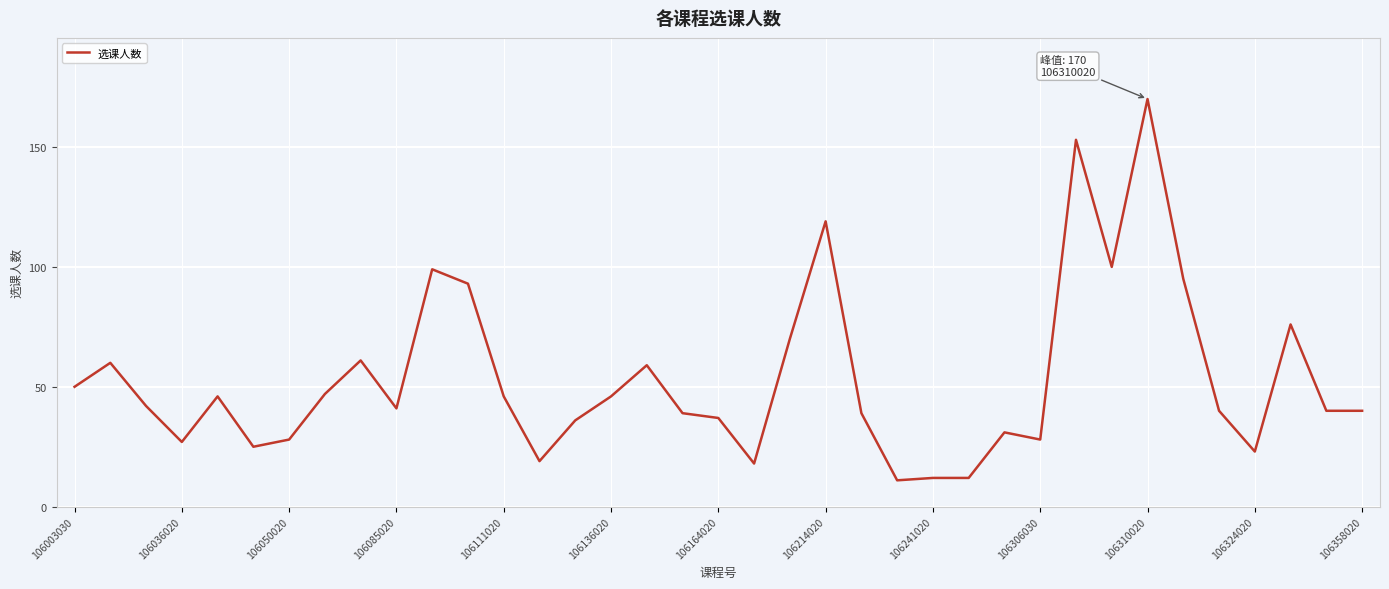

What is the maximum value shown in the chart?

170